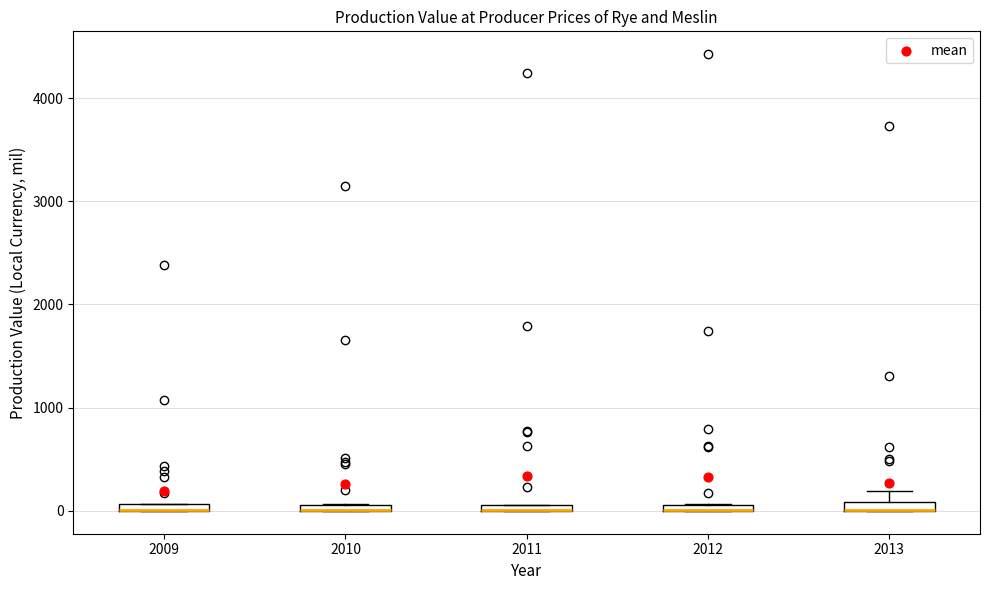

Where is the upper edge of the box at x = 2009 on the y-axis? The values are not printed on the chart, so give them approximately, as read against the axis.

100